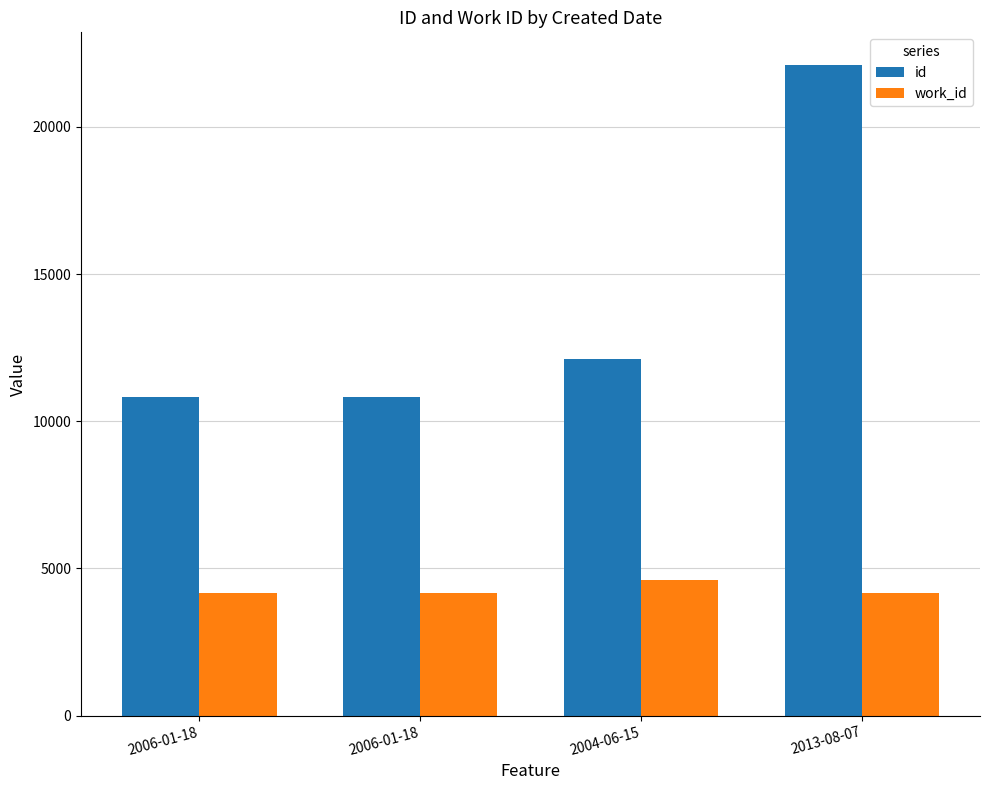

Reading right to left, transcribe all the data shown in this chart.

id: 2013-08-07=22106	2004-06-15=12119	2006-01-18=10825	2006-01-18=10821
work_id: 2013-08-07=4167	2004-06-15=4602	2006-01-18=4171	2006-01-18=4171